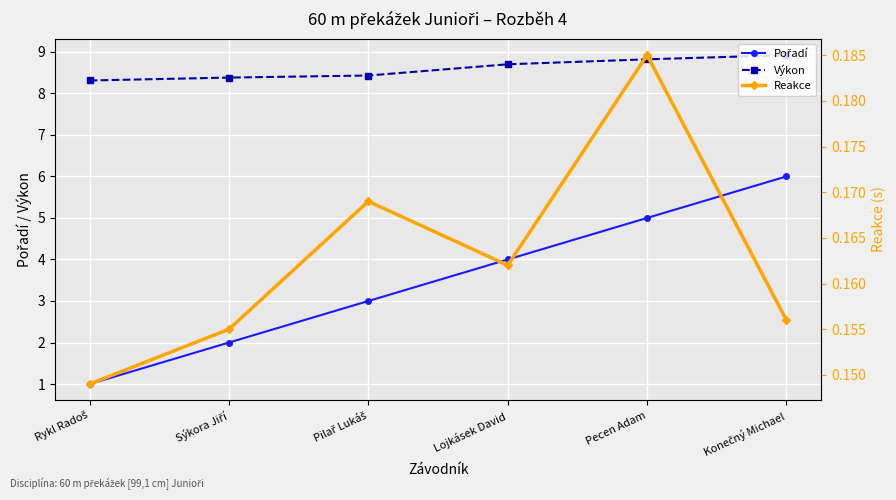

Rank the series by their average value, from lowest to highest.

Reakce, Pořadí, Výkon